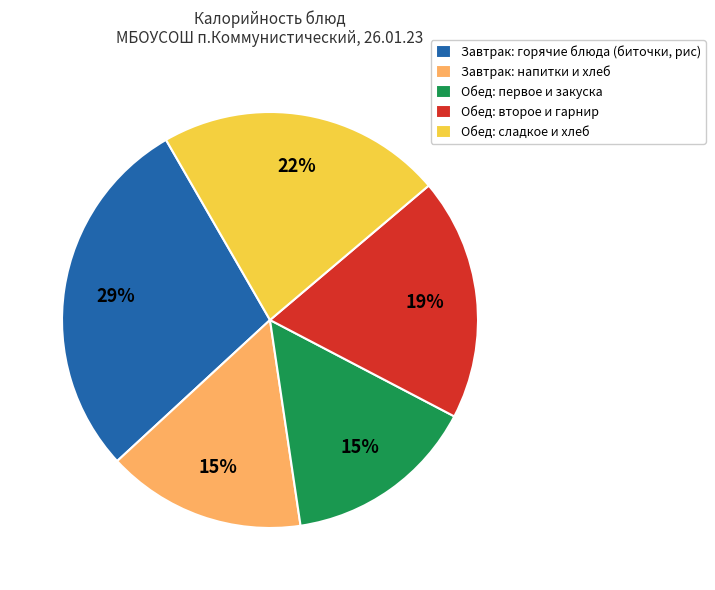

Approximately how many times larger is the value at Обед: первое и закуска compared to Завтрак: напитки и хлеб?

1.0